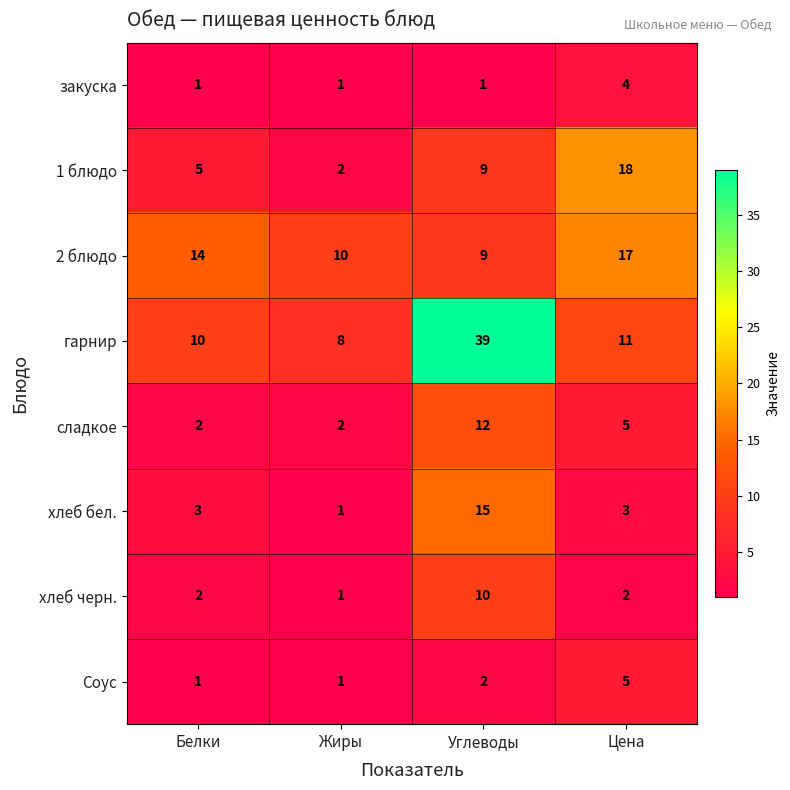

Rank the series by their maximum value, from lowest to highest.

закуска, Соус, хлеб черн., сладкое, хлеб бел., 2 блюдо, 1 блюдо, гарнир